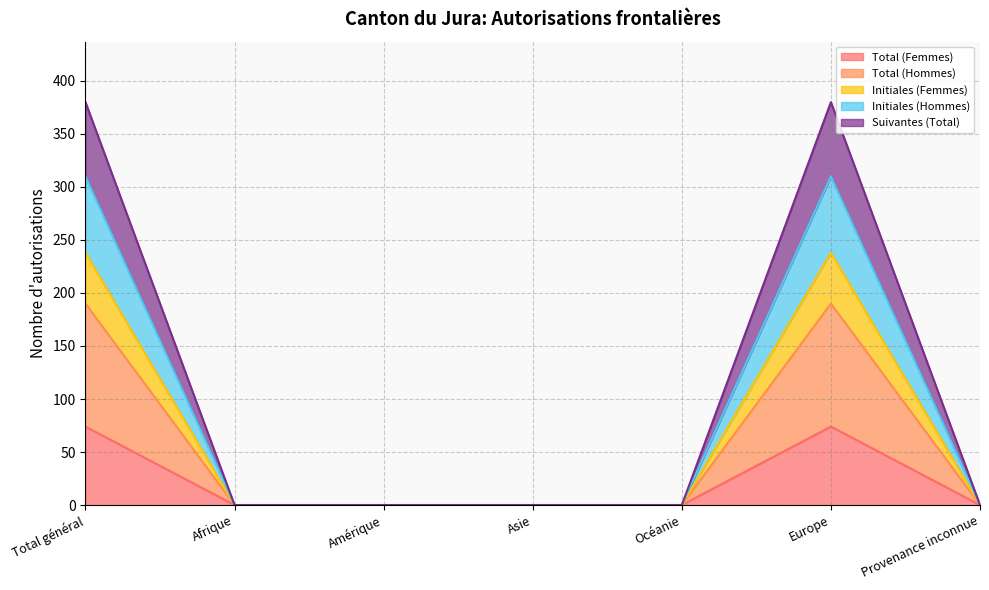

What is the sum of all Total (Femmes) values?

148